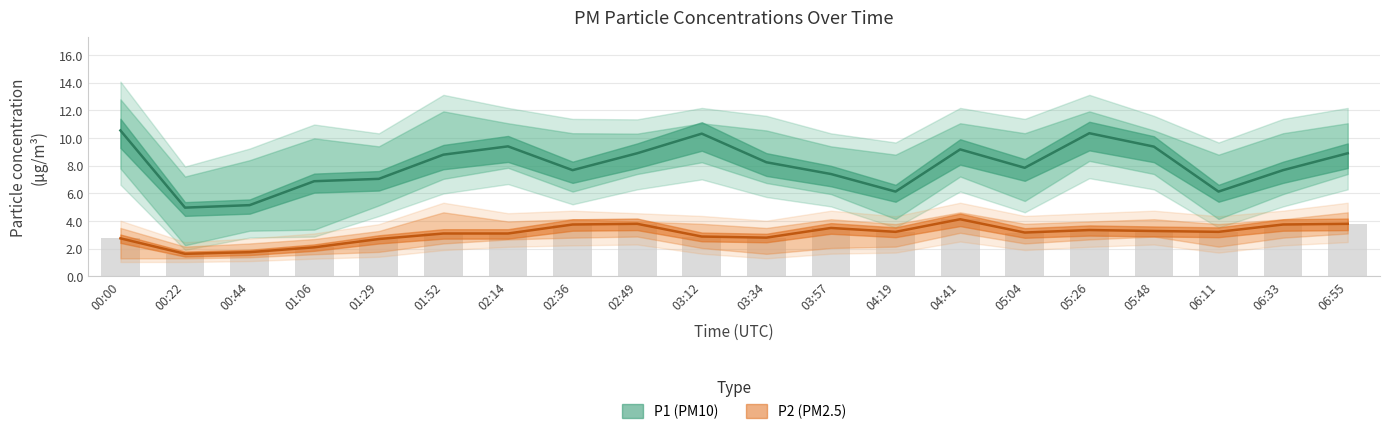

Which has a higher value, 04:41 or 00:22?

04:41